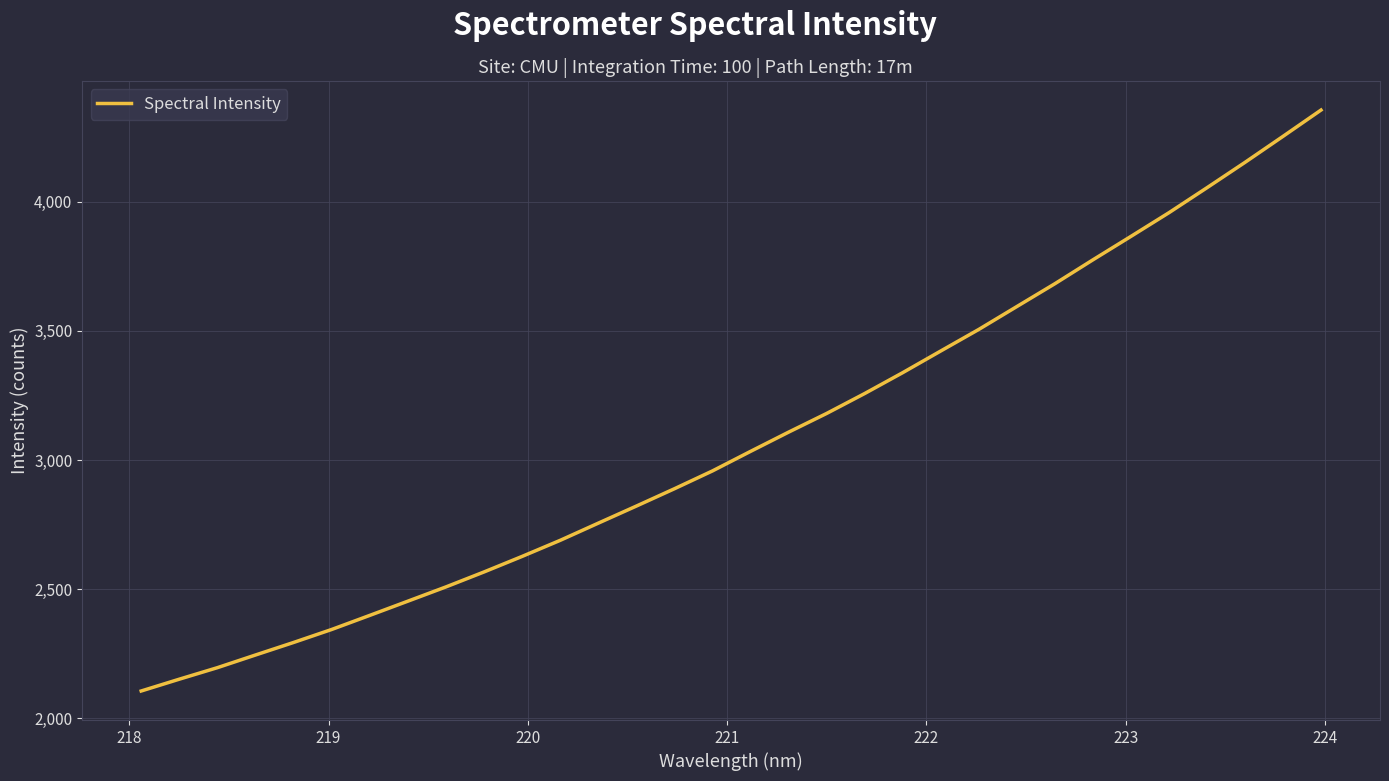

What is the difference between the maximum and minimum values?

2249.2